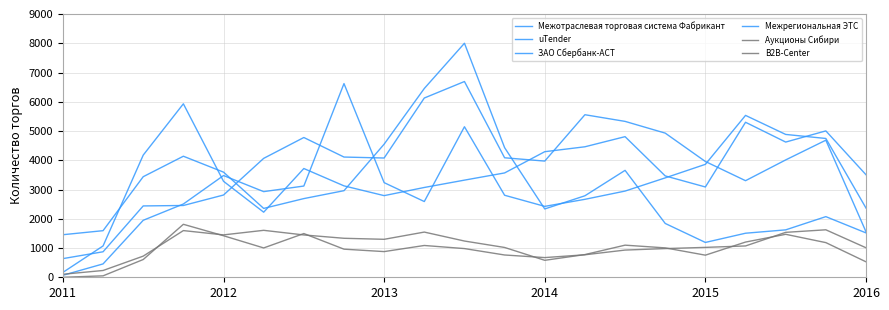

What is the highest value of the B2B-Center series?

1605